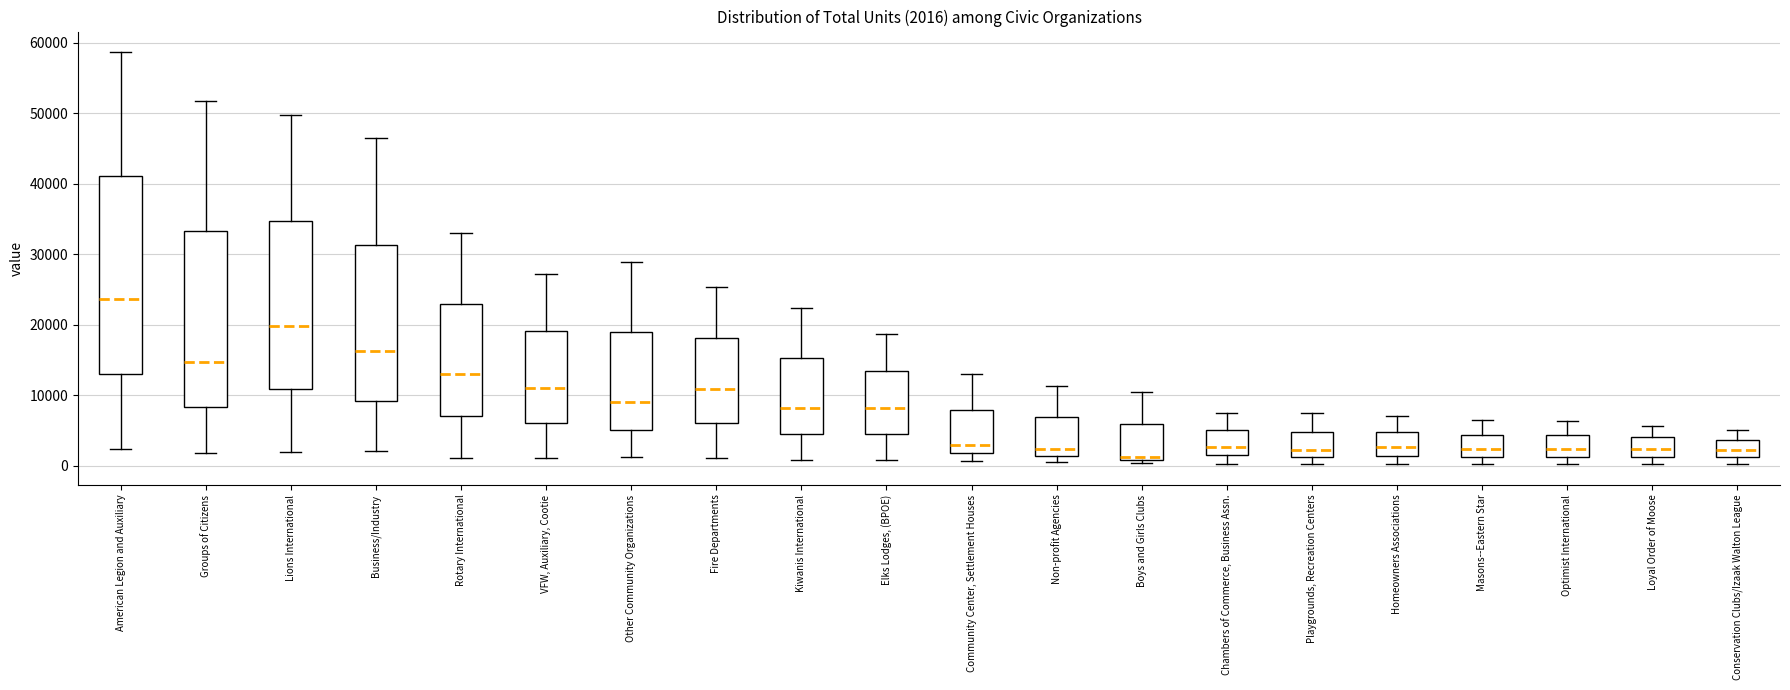

Which box's median line is the lowest?

Boys and Girls Clubs